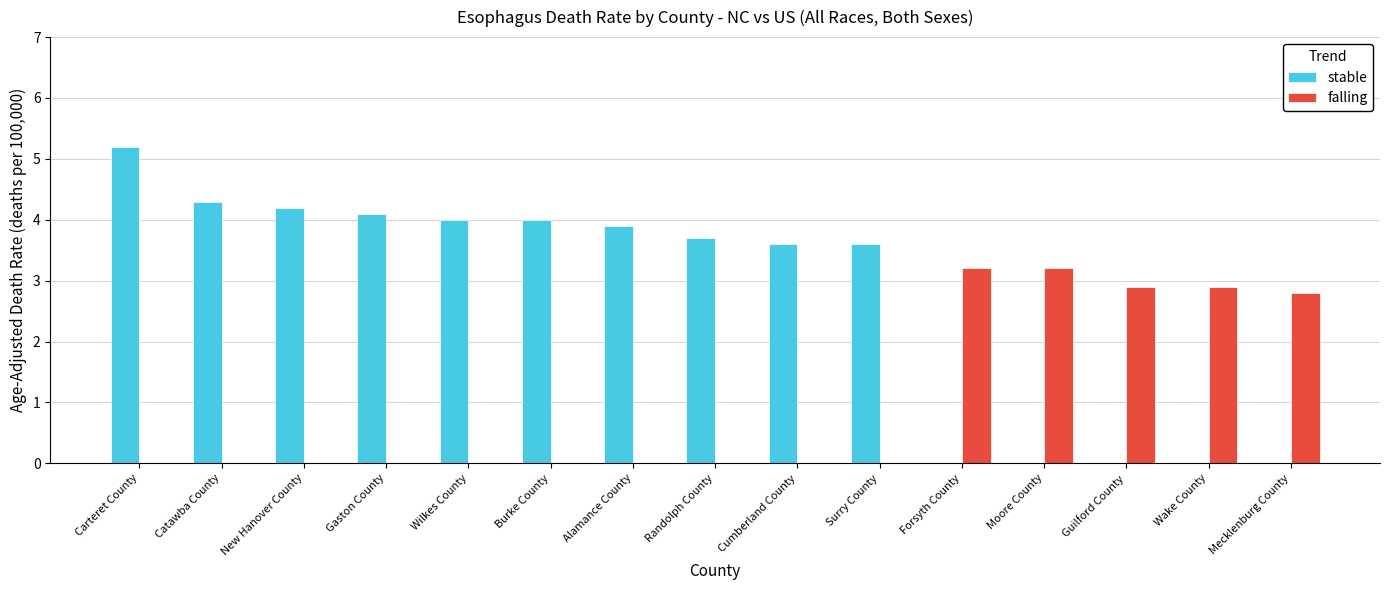

What is the maximum value for stable?

5.2